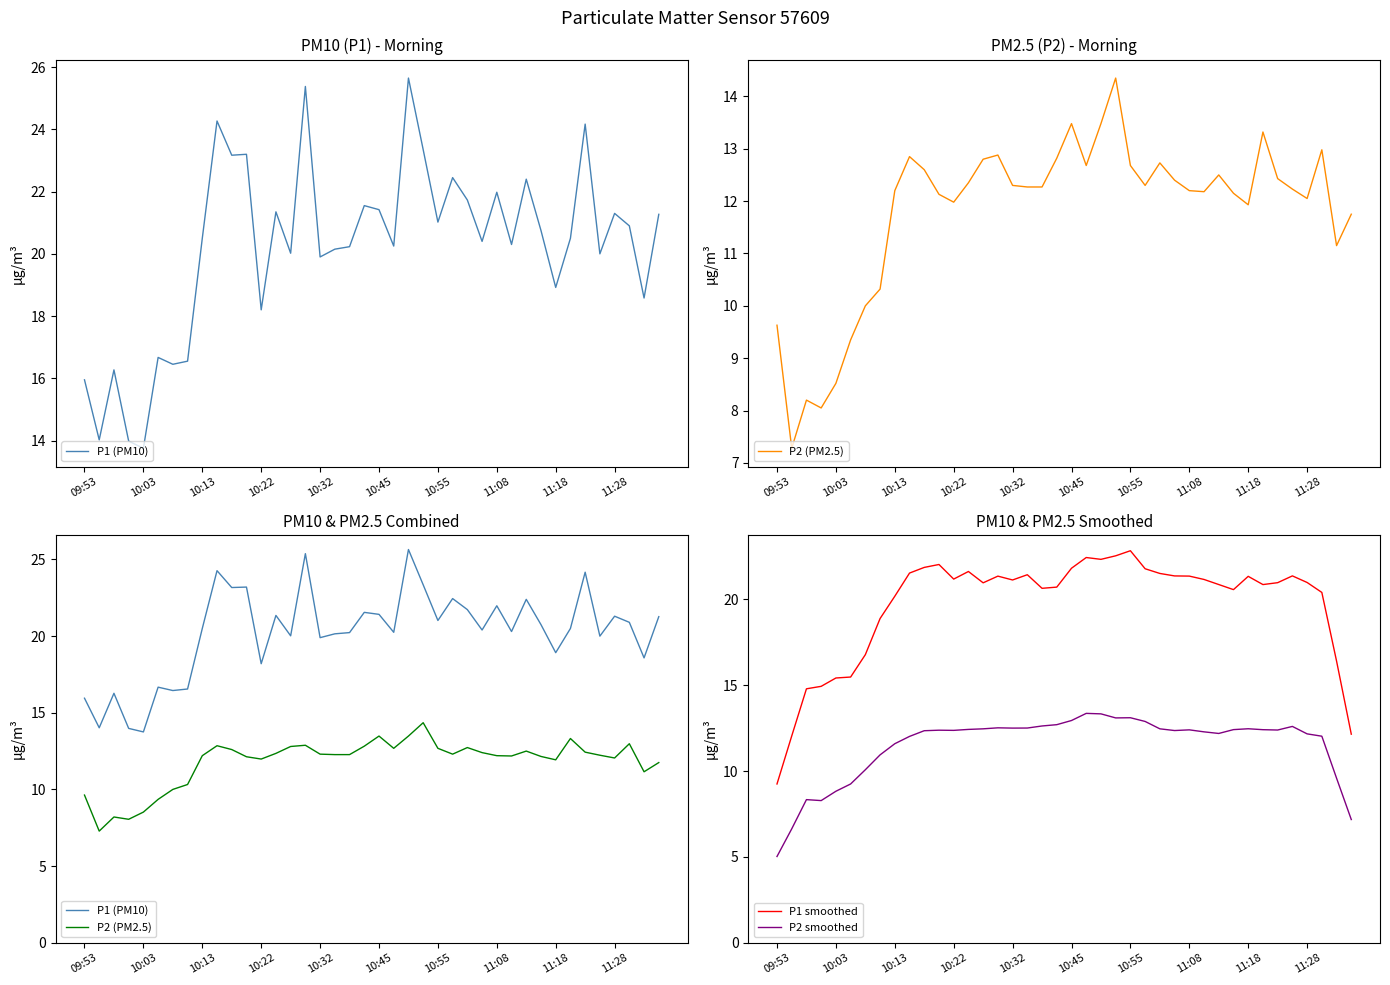

At which label does P1 smoothed reach its minimum?

09:53